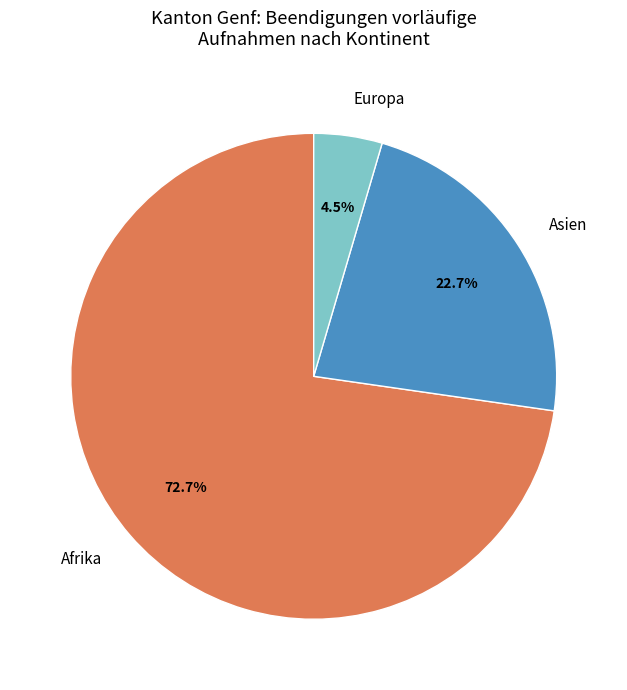

Combined, do Europa and Afrika account for over 50%?

Yes